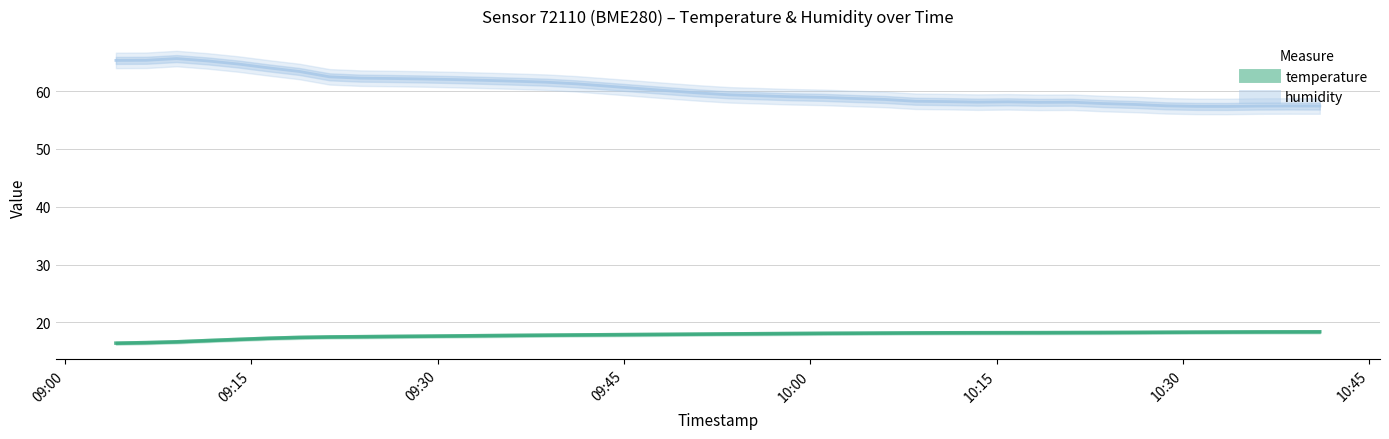

What is the label of the 19th point from the right?

2024-03-08T09:55:54